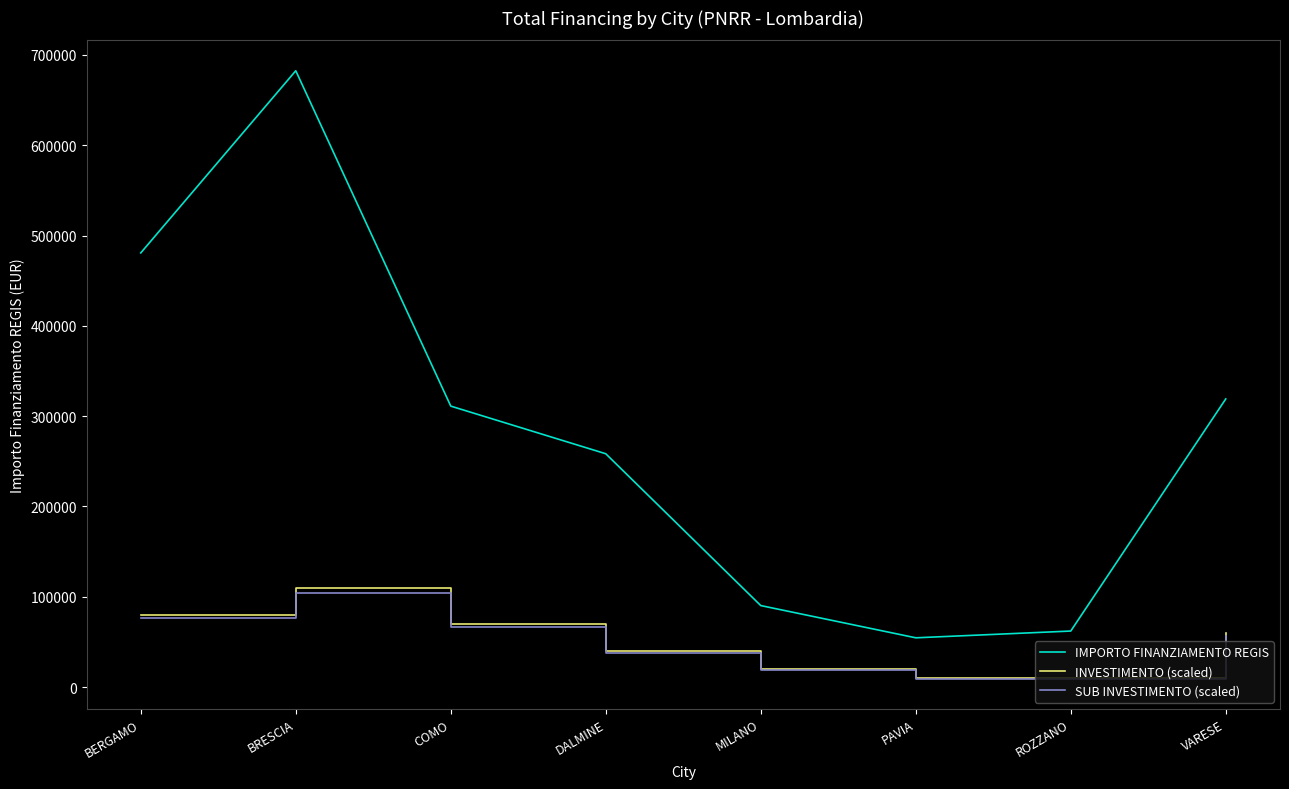

Which series has the largest range (max minus min)?

IMPORTO FINANZIAMENTO REGIS